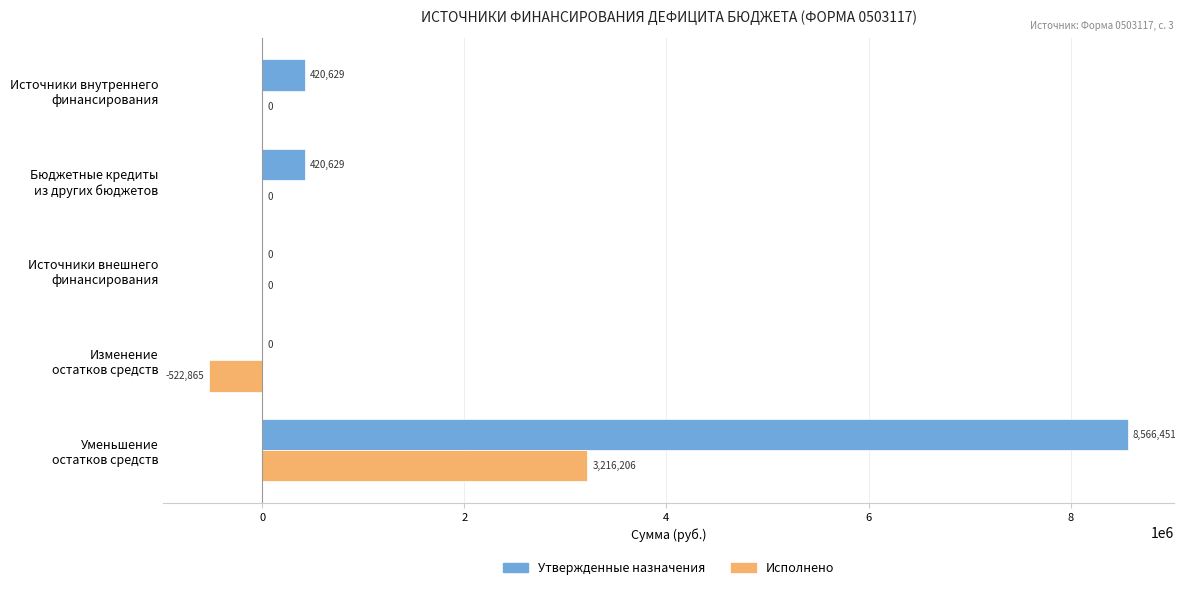

What is the greatest value displayed?

8566451.0